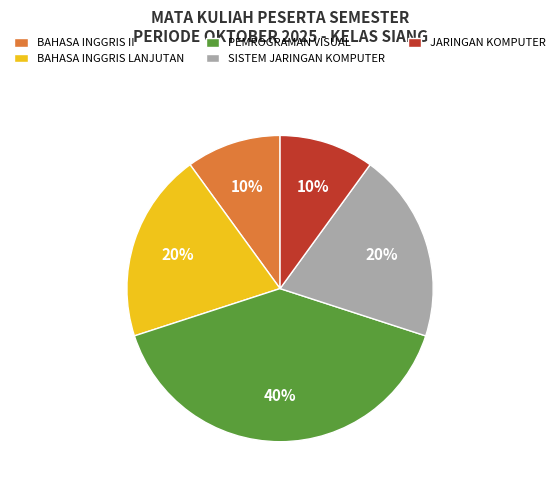

Is it true that PEMROGRAMAN VISUAL is 40% of the pie?

True